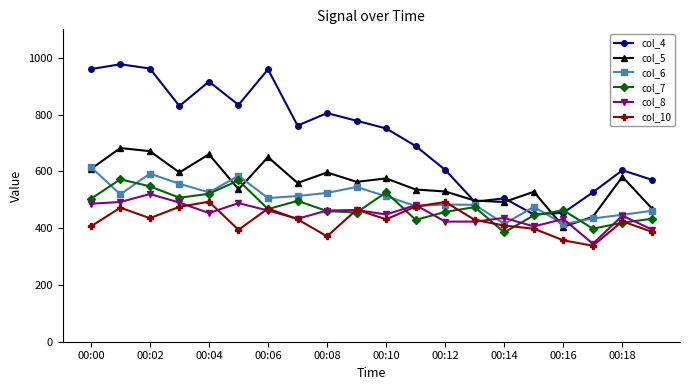

In col_7, how many points are higher than both neighbors (excluding endpoints)?

6